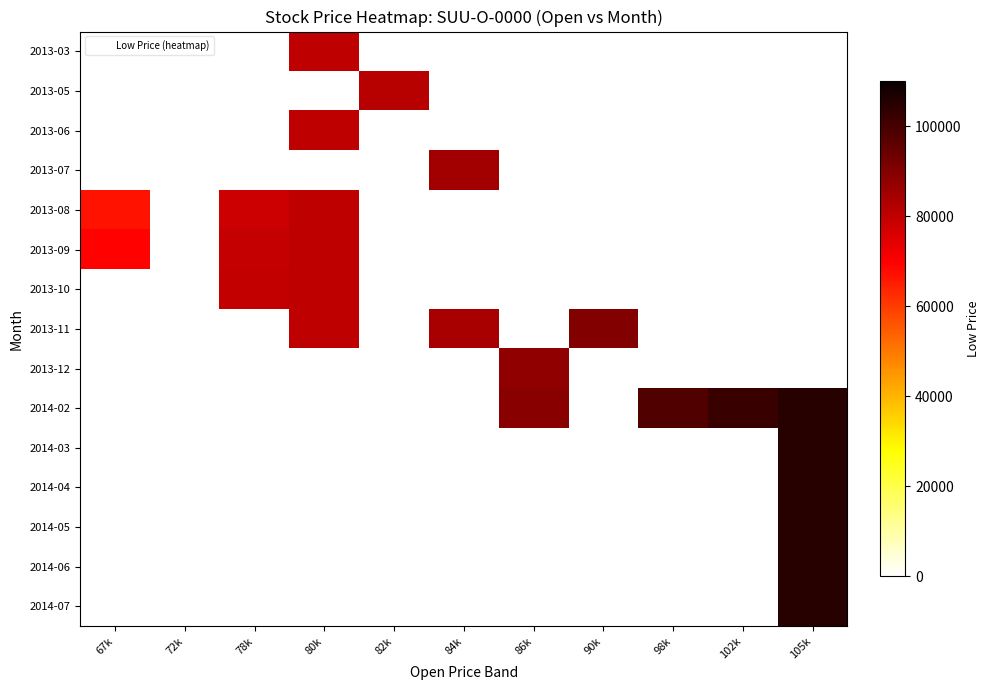

How many series are shown in this chart?

15